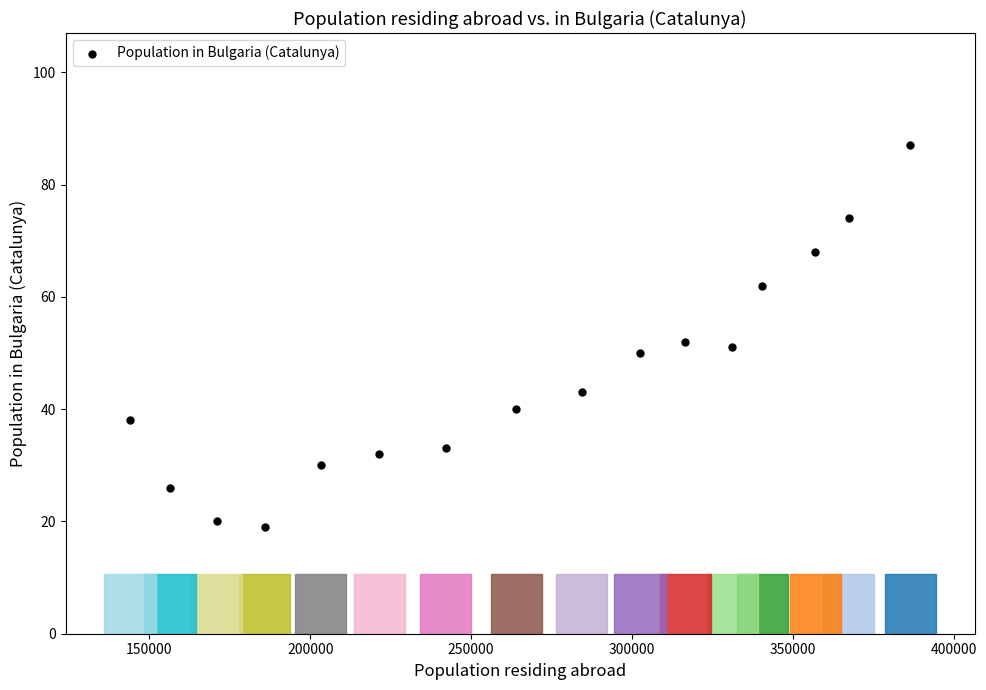

What is the range of X values (max minus min)?

242484